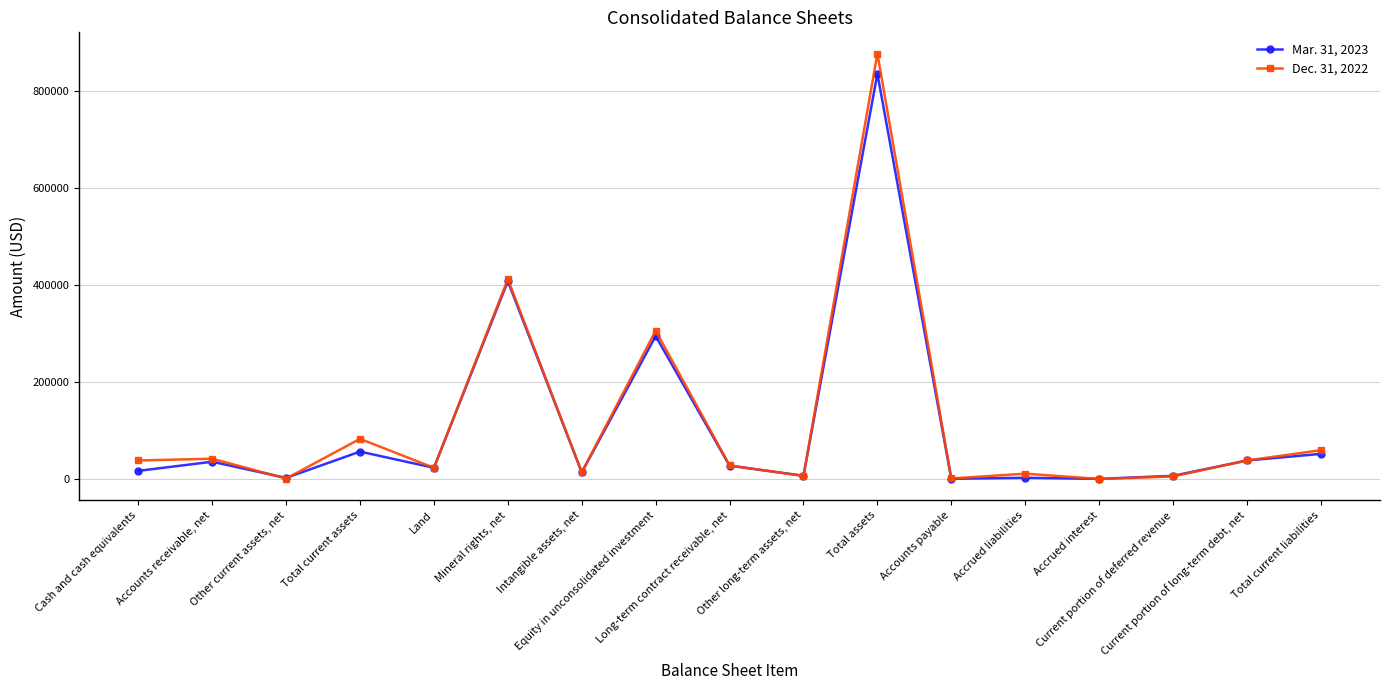

True or false: Mar. 31, 2023 has more than 0 interior local peaks.

True